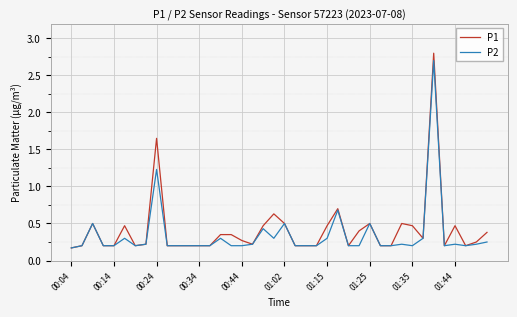

Which series has the widest spread of values?

P1